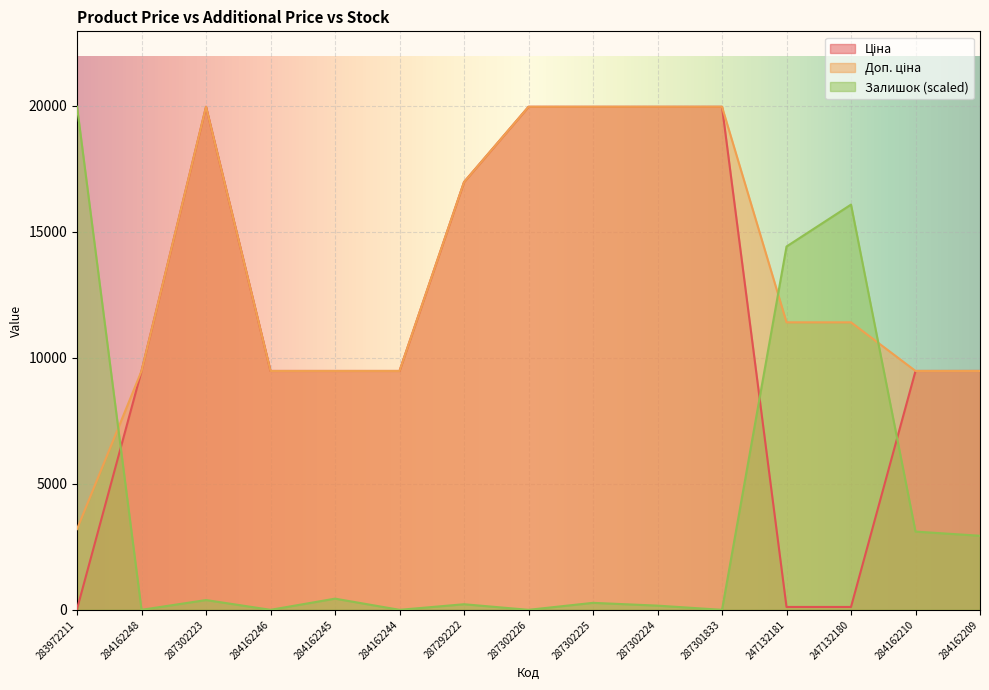

Reading right to left, list all the values displayed in this chart.

Ціна: 284162209=9480.1	284162210=9480.1	247132180=114.1	247132181=114.1	287301833=19964.2	287302224=19964.2	287302225=19964.2	287302226=19964.2	287292222=16976.3	284162244=9480.1	284162245=9480.1	284162246=9480.1	287302223=19964.2	284162248=9480.1	283972211=32.0
Доп. ціна: 284162209=9480.1	284162210=9480.1	247132180=11410.0	247132181=11410.0	287301833=19964.2	287302224=19964.2	287302225=19964.2	287302226=19964.2	287292222=16976.3	284162244=9480.1	284162245=9480.1	284162246=9480.1	287302223=19964.2	284162248=9480.1	283972211=3205.0
Залишок: 284162209=2939.2	284162210=3105.5	247132180=16082.2	247132181=14418.6	287301833=0.0	287302224=166.4	287302225=277.3	287302226=0.0	287292222=221.8	284162244=0.0	284162245=443.6	284162246=0.0	287302223=388.2	284162248=0.0	283972211=19964.2